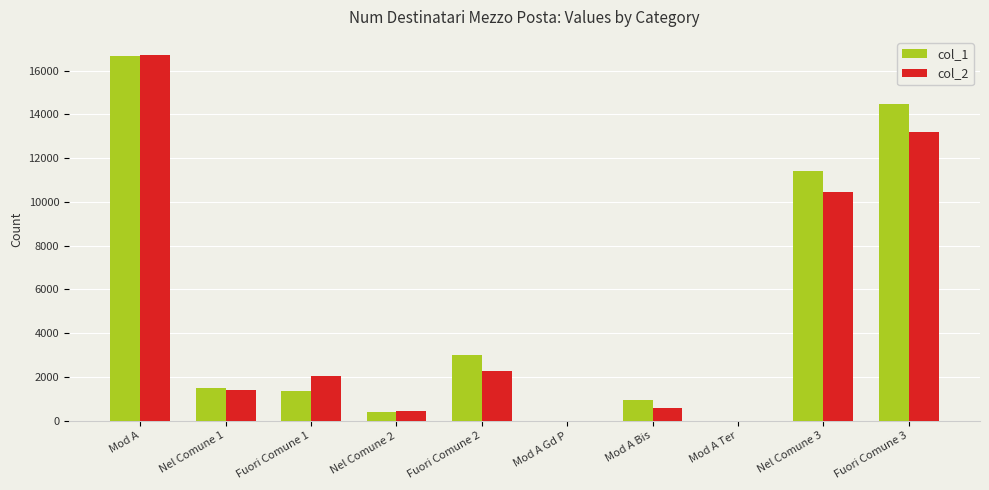

Is the value of col_1 at Nel Comune 3 greater than the value of col_2 at Nel Comune 1?

Yes